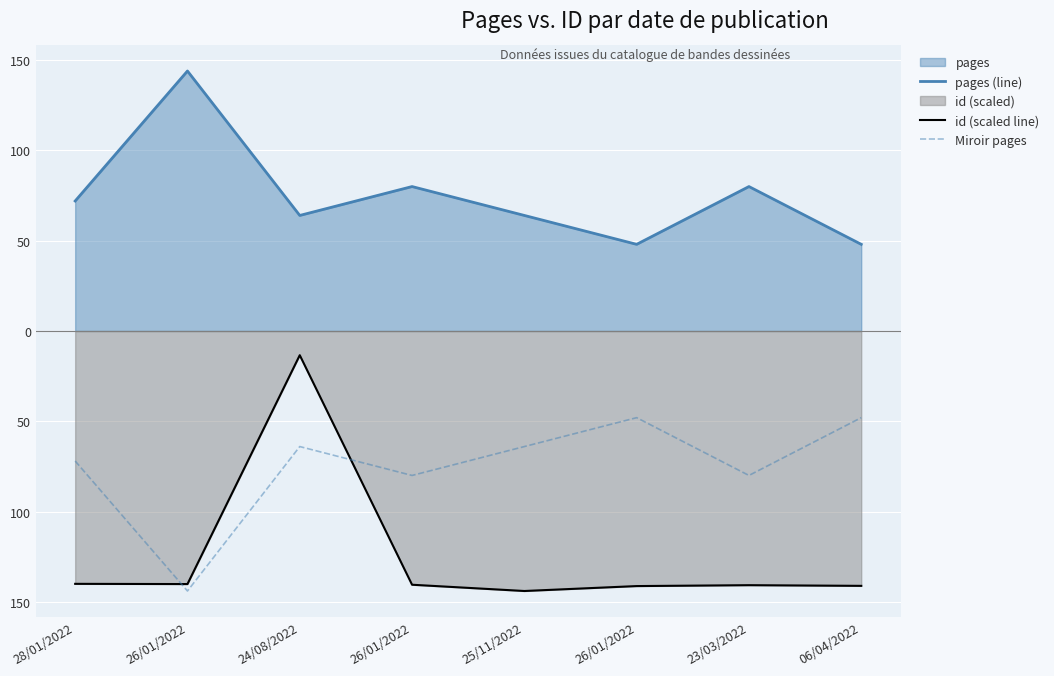

What is the minimum value for Miroir pages?

-144.0